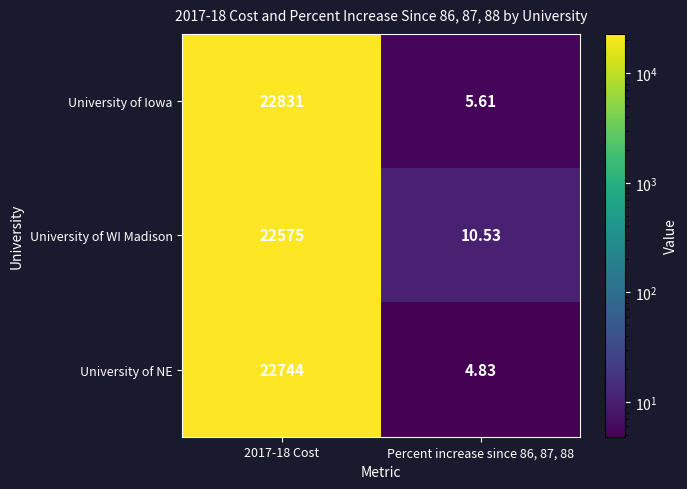

Which series has the largest total across all categories?

University of Iowa